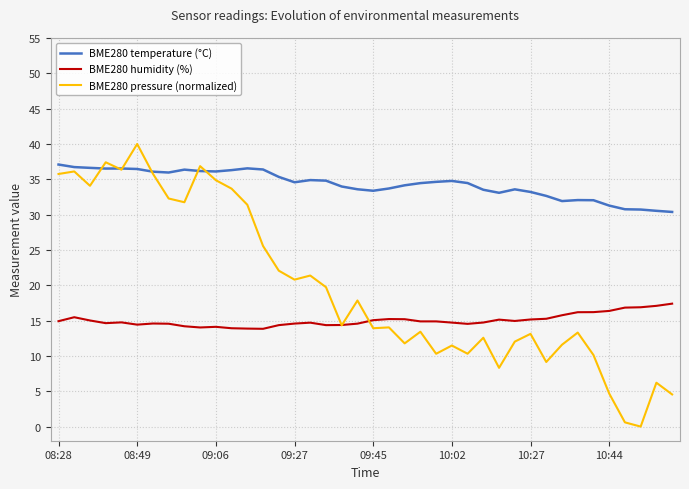

Does the chart have visible grid lines?

Yes